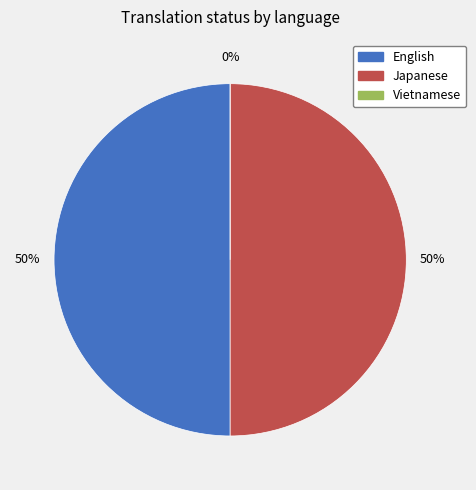

Is there a majority slice in this chart?

No